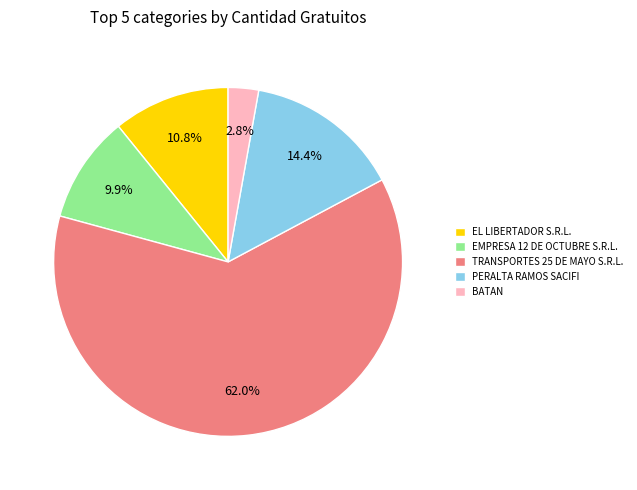

Between BATAN and EMPRESA 12 DE OCTUBRE S.R.L., which is larger?

EMPRESA 12 DE OCTUBRE S.R.L.